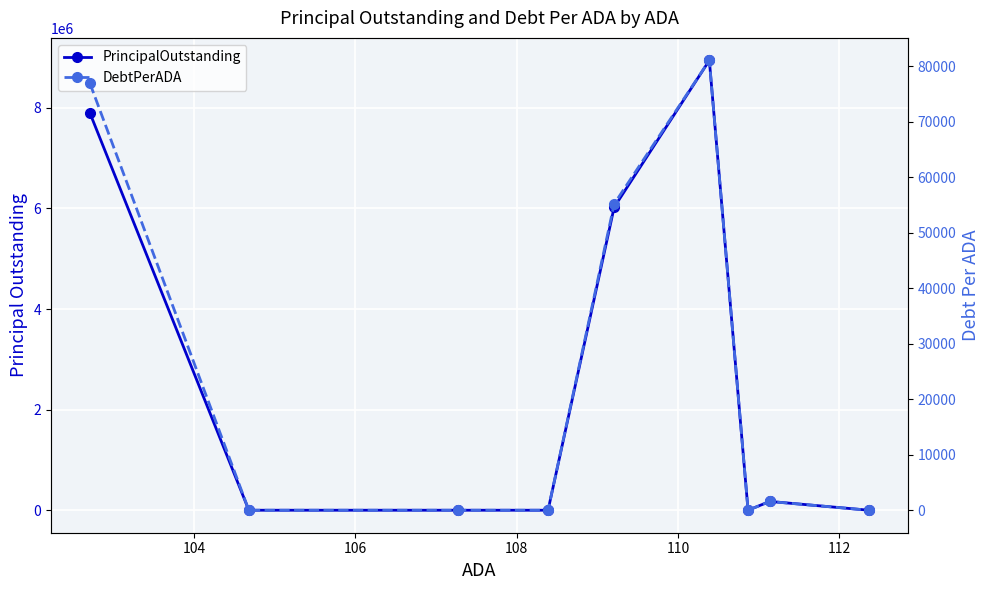

Is it true that DebtPerADA equals 47626.2 at 8?

False